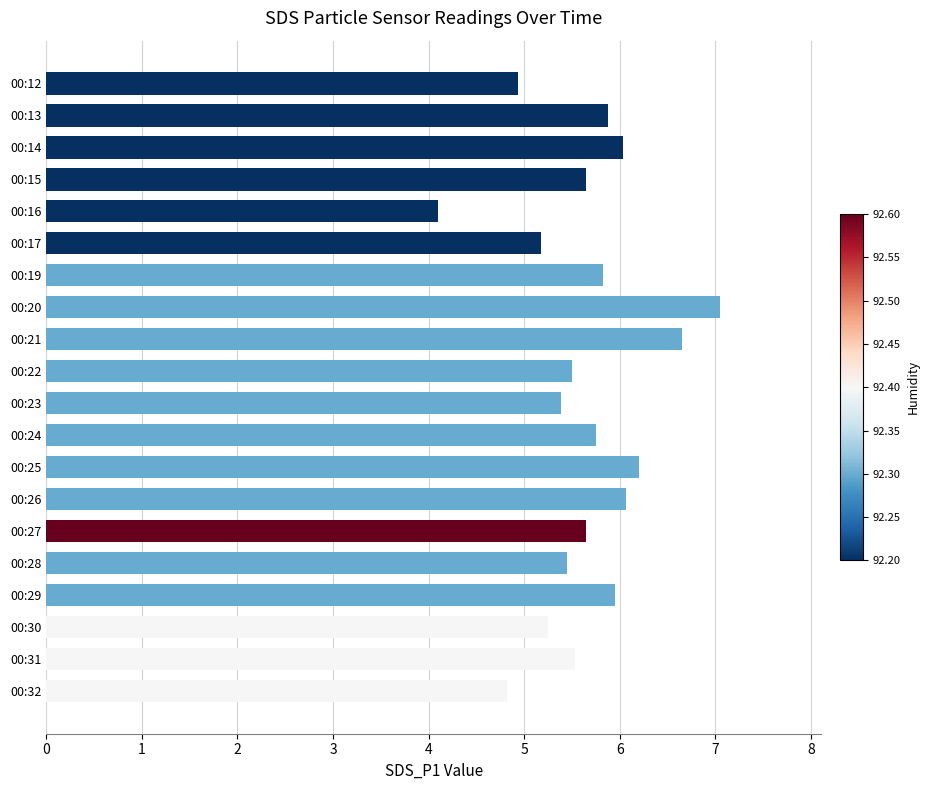

What is the change in value from 00:22 to 00:26?

+0.6